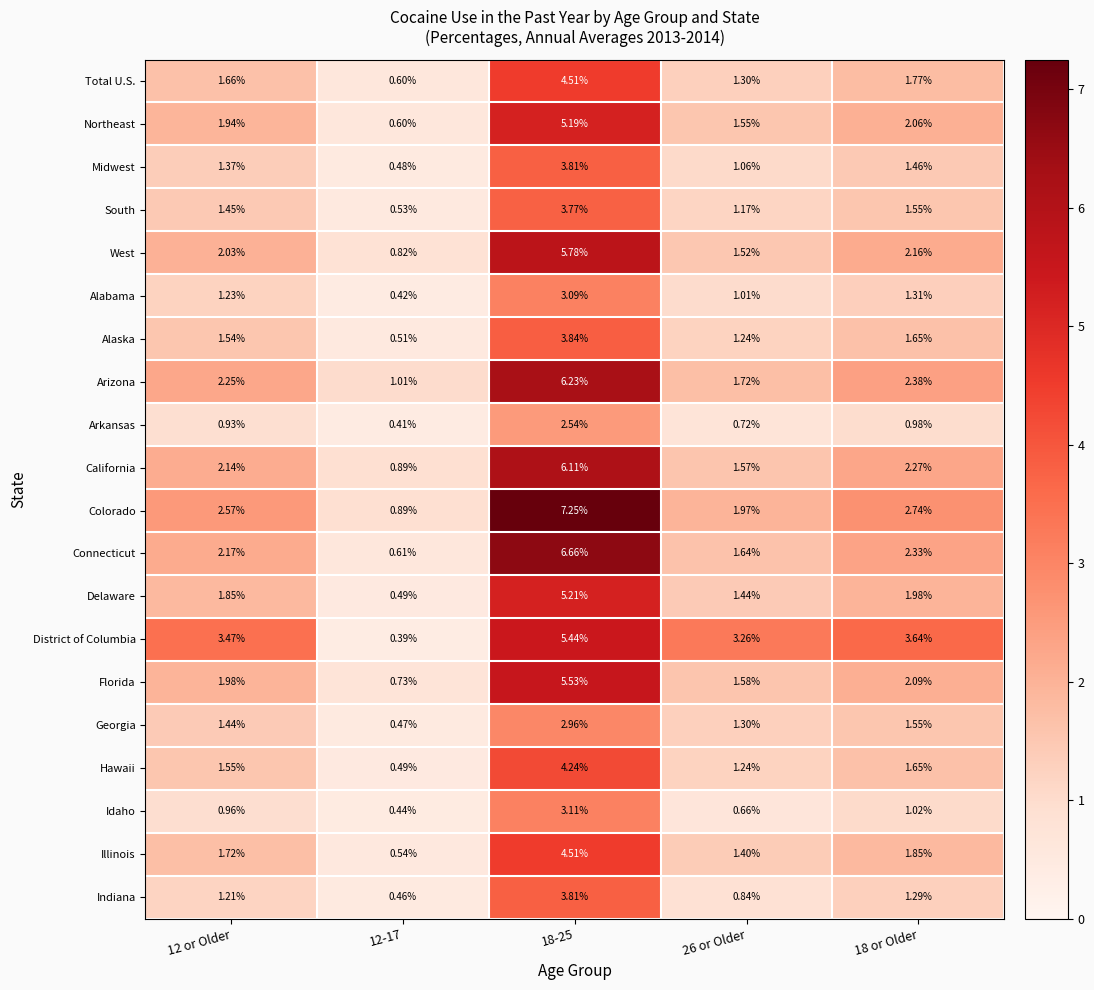

Which series has the largest total across all categories?

District of Columbia